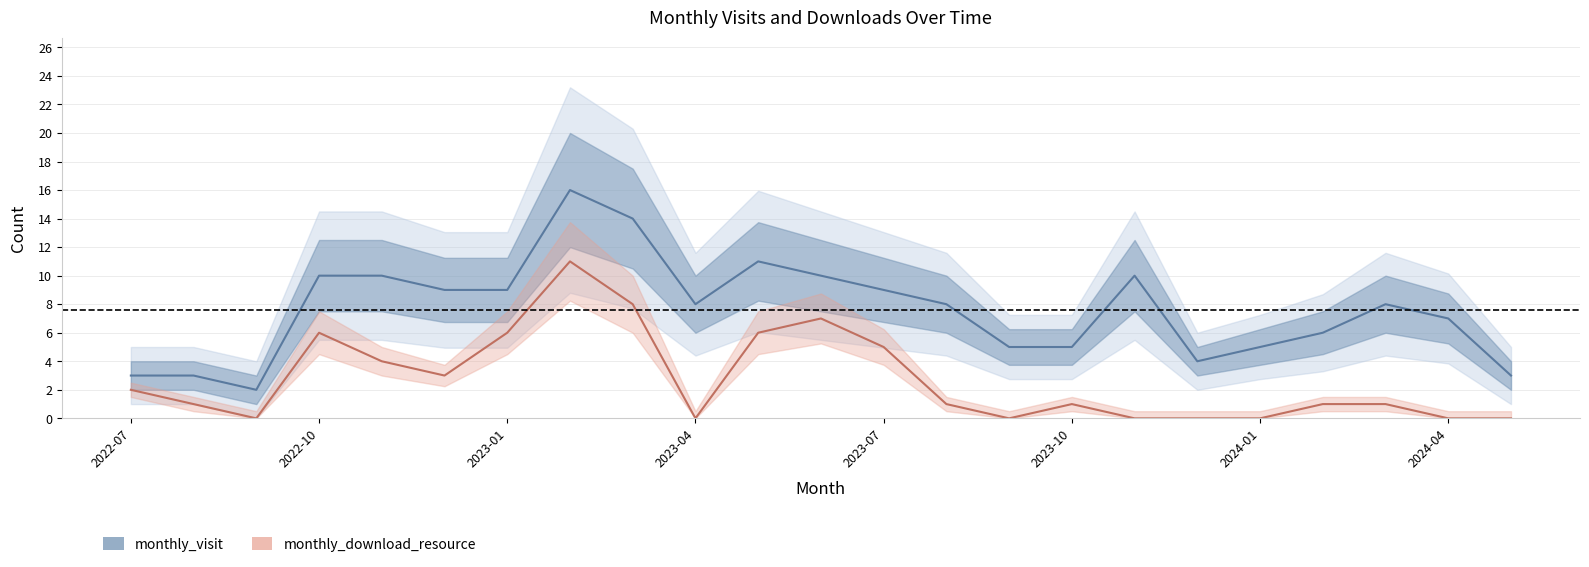

Reading left to right, list all the values displayed in this chart.

monthly_visit: 2022-07=3	2022-08=3	2022-09=2	2022-10=10	2022-11=10	2022-12=9	2023-01=9	2023-02=16	2023-03=14	2023-04=8	2023-05=11	2023-06=10	2023-07=9	2023-08=8	2023-09=5	2023-10=5	2023-11=10	2023-12=4	2024-01=5	2024-02=6	2024-03=8	2024-04=7	2024-05=3
monthly_download_resource: 2022-07=2	2022-08=1	2022-09=0	2022-10=6	2022-11=4	2022-12=3	2023-01=6	2023-02=11	2023-03=8	2023-04=0	2023-05=6	2023-06=7	2023-07=5	2023-08=1	2023-09=0	2023-10=1	2023-11=0	2023-12=0	2024-01=0	2024-02=1	2024-03=1	2024-04=0	2024-05=0